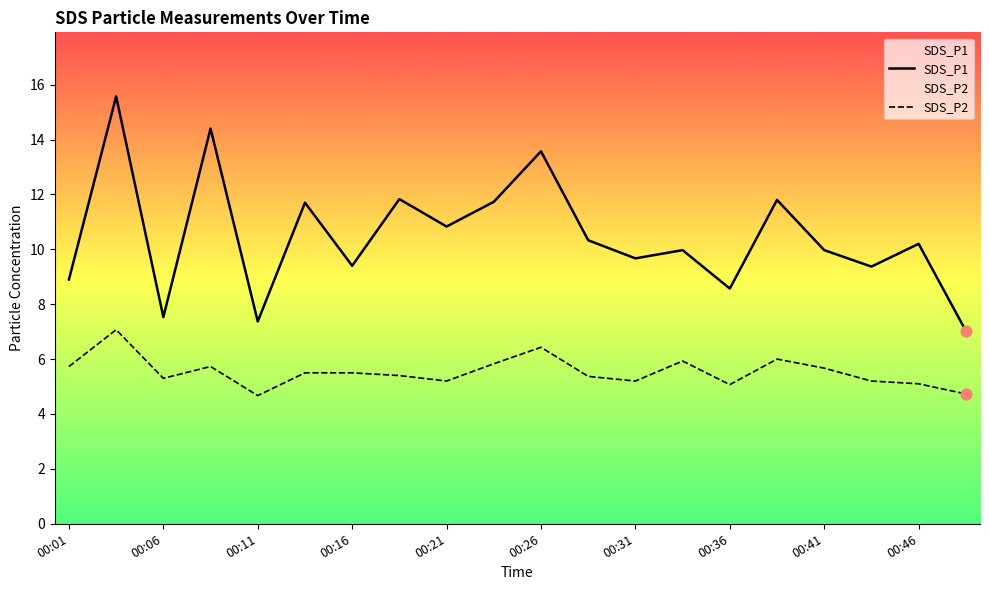

Which series contains the highest Y value?

SDS_P1